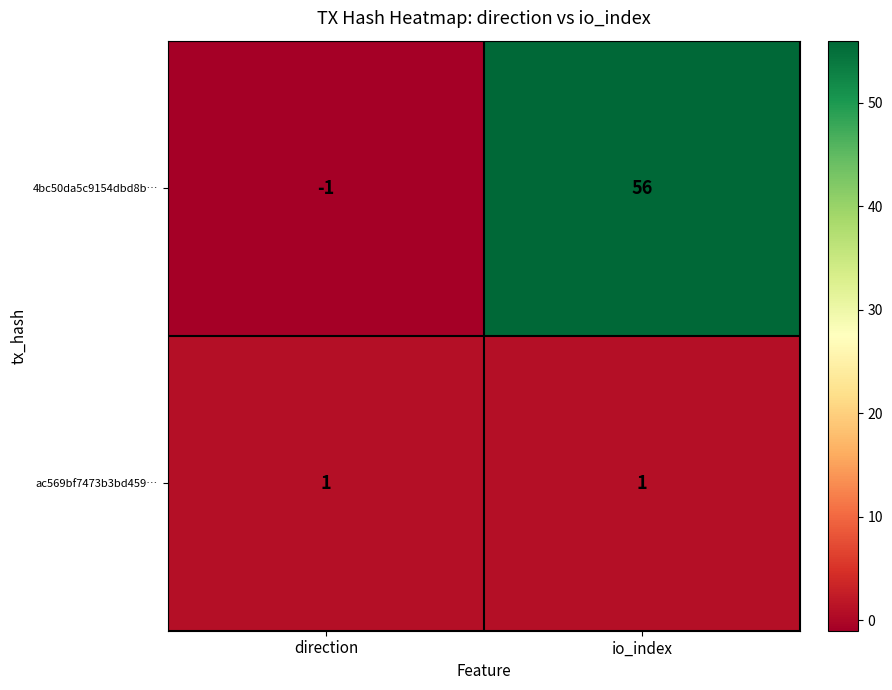

What is the sum of the 4bc50da5c9154dbd8b… values at direction and io_index?

55